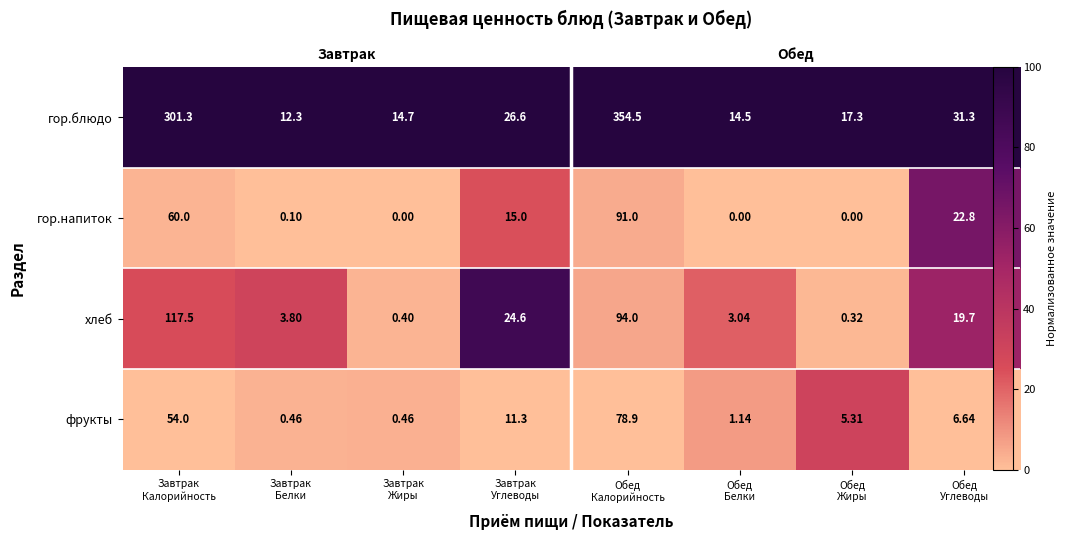

The хлеб series shows 7.3 at Обед Белки. True or false?

False